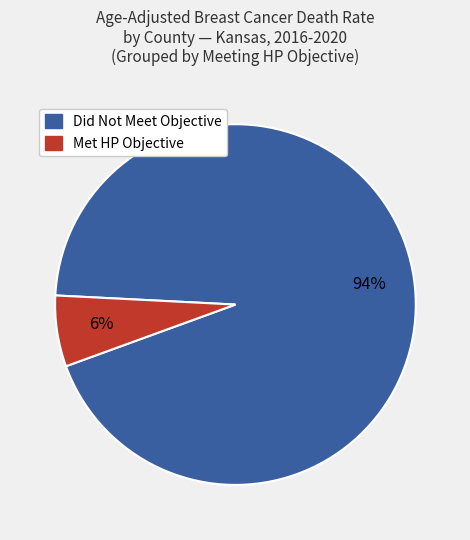

Is there a majority slice in this chart?

Yes